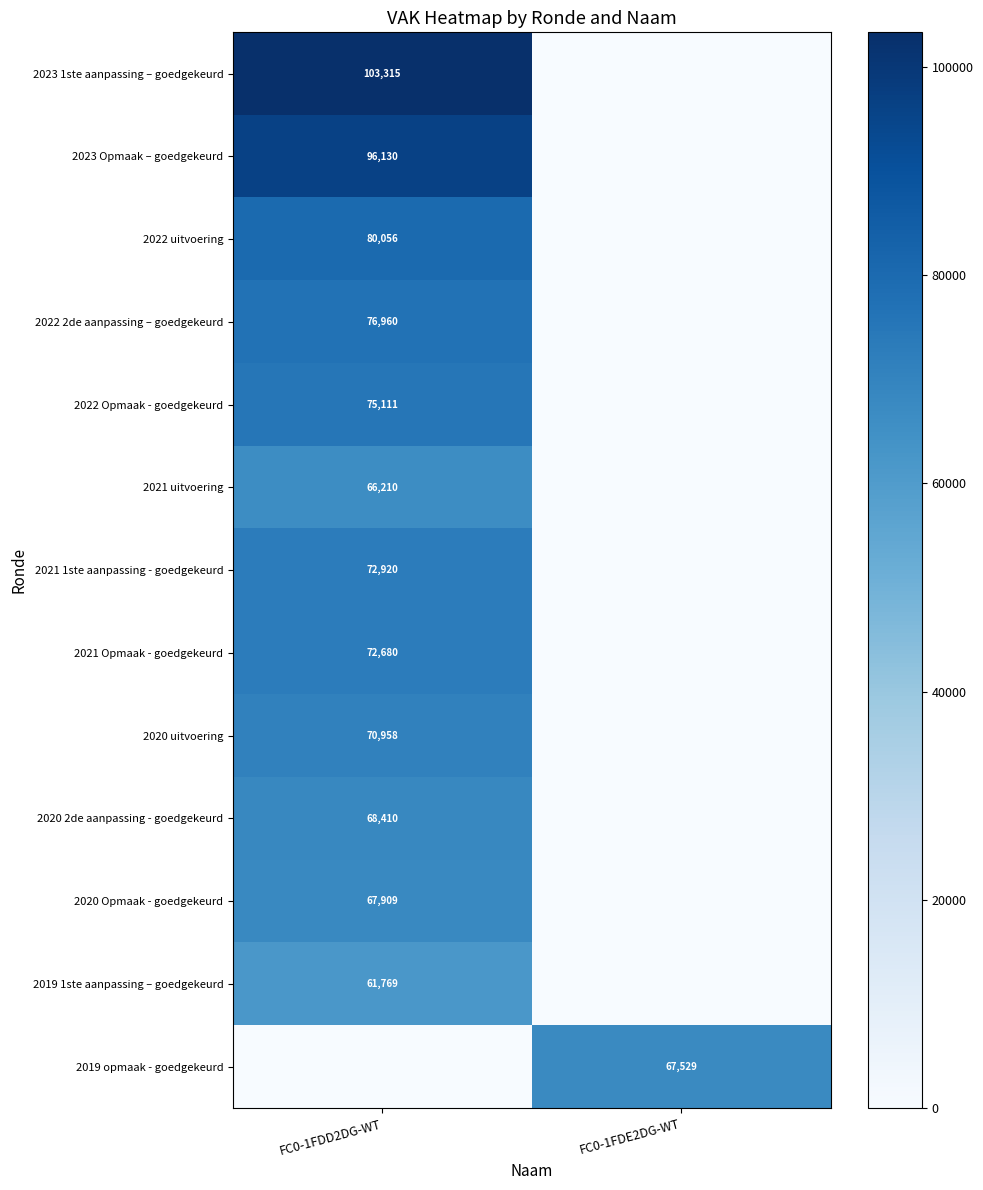

The value of 2021 uitvoering at FC0-1FDD2DG-WT is 66210. True or false?

True